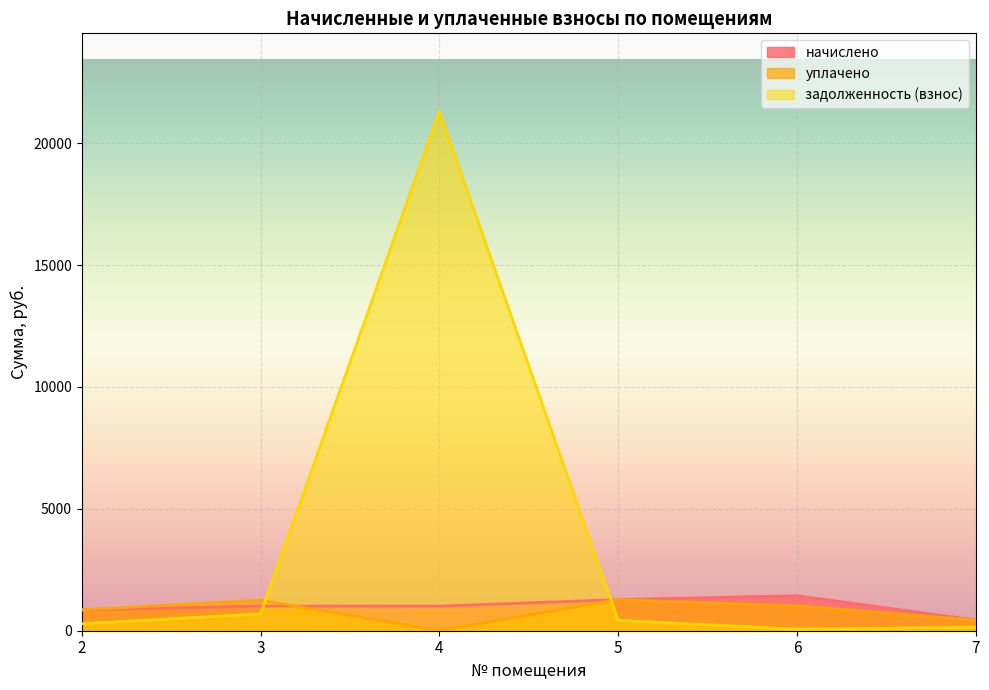

The value of задолженность (взнос) at 6 is 63.7. True or false?

True